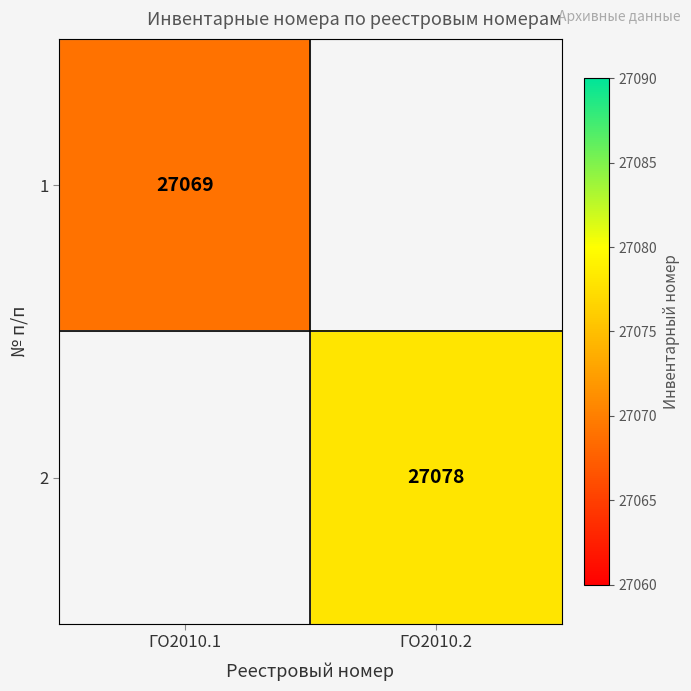

Is it true that 2 equals 11177 at ГО2010.2?

False